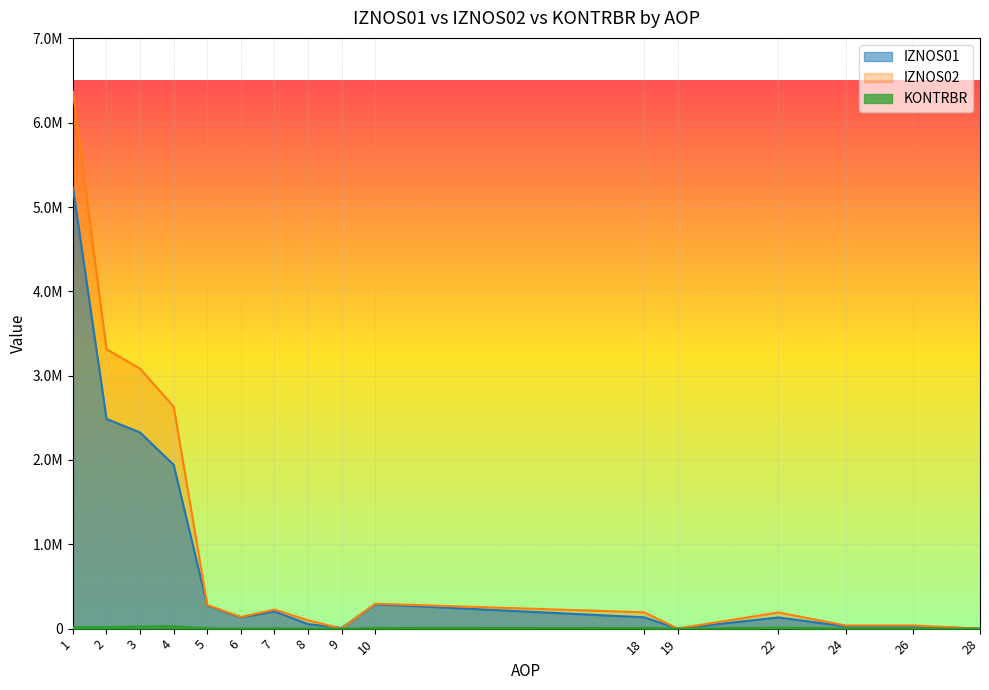

What is the value of the IZNOS02 point at the 11th from the left?

193743.8